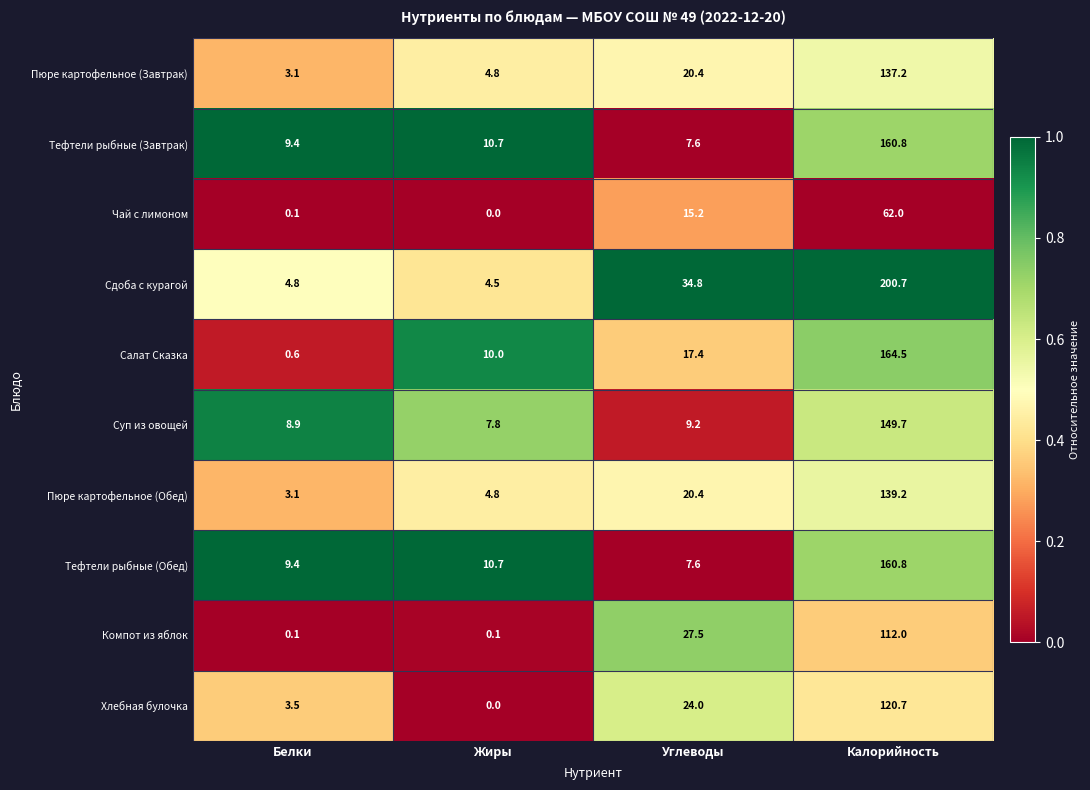

True or false: Суп из овощей has a value of 7.8 at Жиры.

True